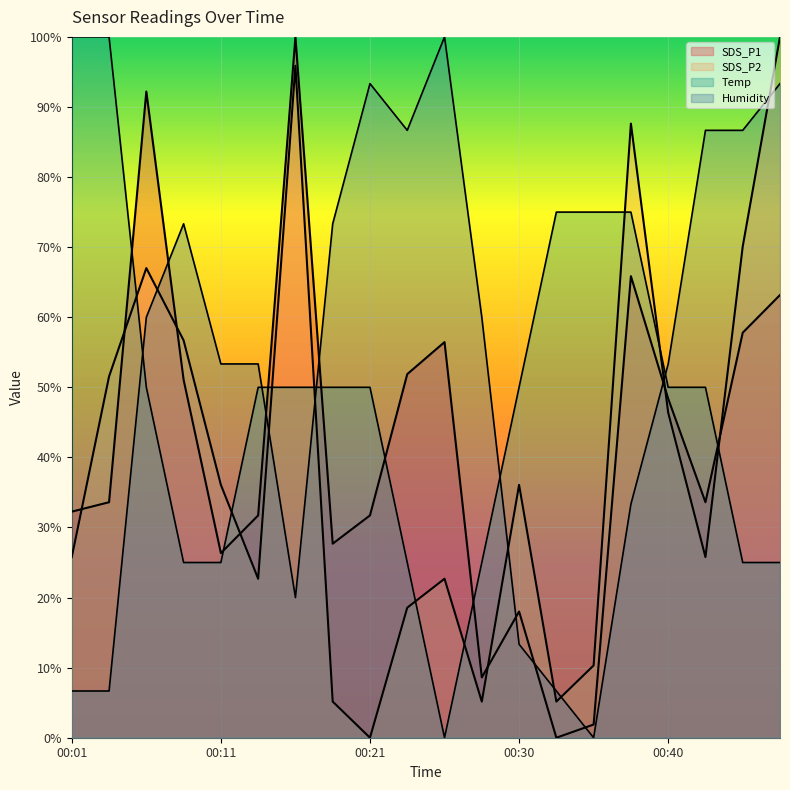

How many series are shown in this chart?

4